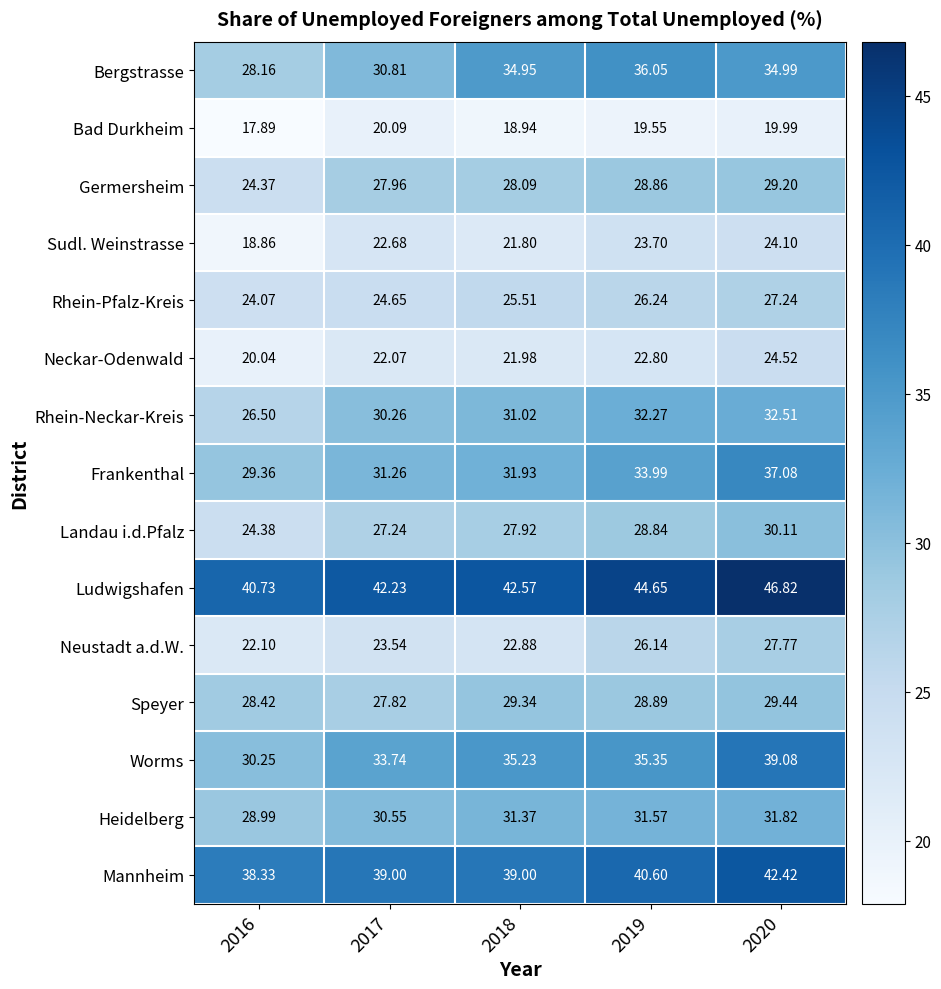

How many data points in Neustadt a.d.W. are above 23?

3